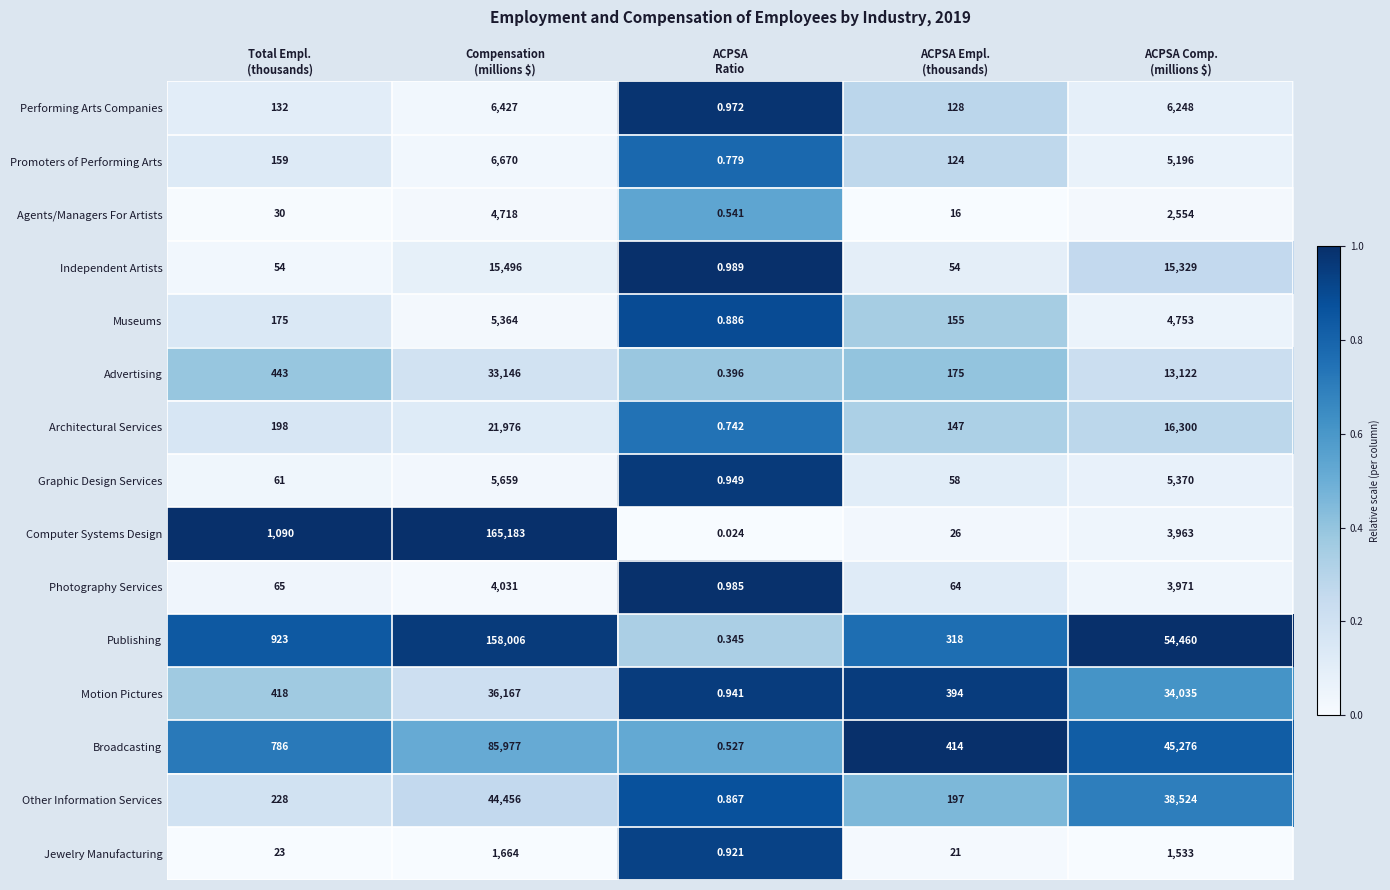

Which series has the largest range (max minus min)?

Computer Systems Design